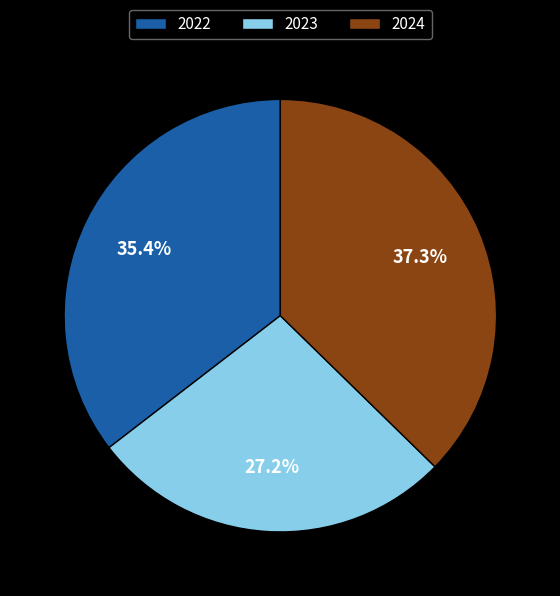

What percentage do 2022 and 2024 together represent?

72.8%